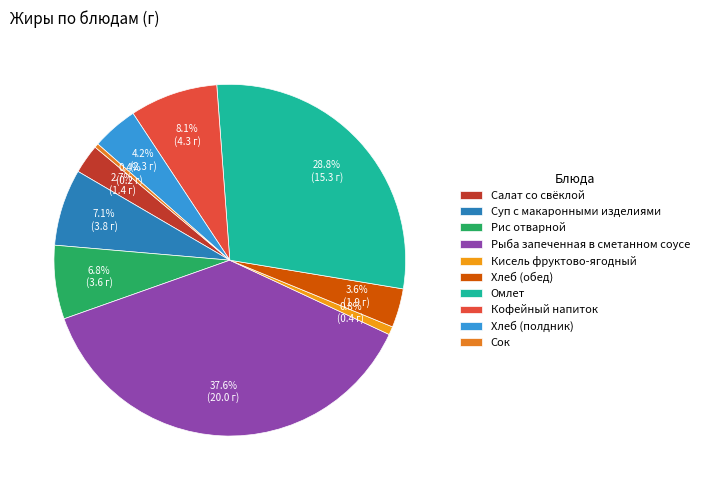

How many slices are in this pie chart?

10